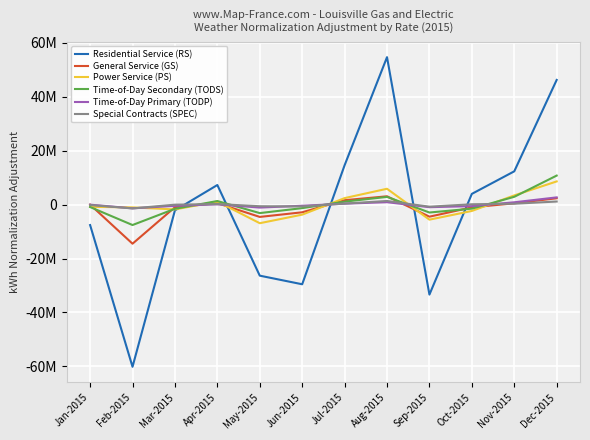

What are all the series names shown in the legend?

Residential Service (RS), General Service (GS), Power Service (PS), Time-of-Day Secondary (TODS), Time-of-Day Primary (TODP), Special Contracts (SPEC)